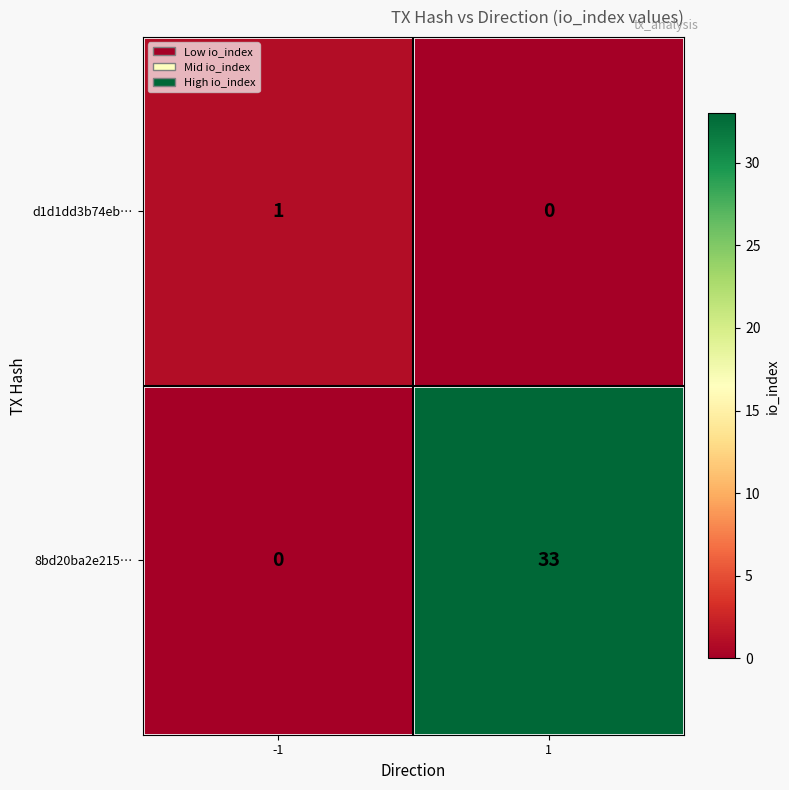

True or false: d1d1dd3b74eb… has a value of 1 at 1.

False